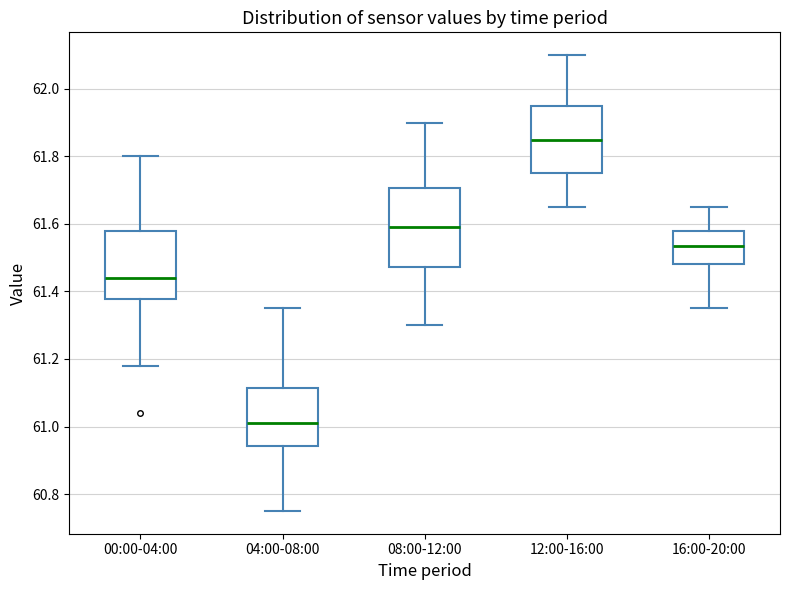

Reading left to right, read every box against the y-axis: the position of its median line, the range the box covers, and the ends of its whiskers. The values are not printed on the chart, so give them approximately, as read against the axis.

00:00-04:00: median 61.44, box 61.38 to 61.58, whiskers 61.18 to 61.80
04:00-08:00: median 61.02, box 60.94 to 61.12, whiskers 60.76 to 61.36
08:00-12:00: median 61.60, box 61.48 to 61.70, whiskers 61.30 to 61.90
12:00-16:00: median 61.86, box 61.76 to 61.96, whiskers 61.66 to 62.10
16:00-20:00: median 61.54, box 61.48 to 61.58, whiskers 61.36 to 61.66